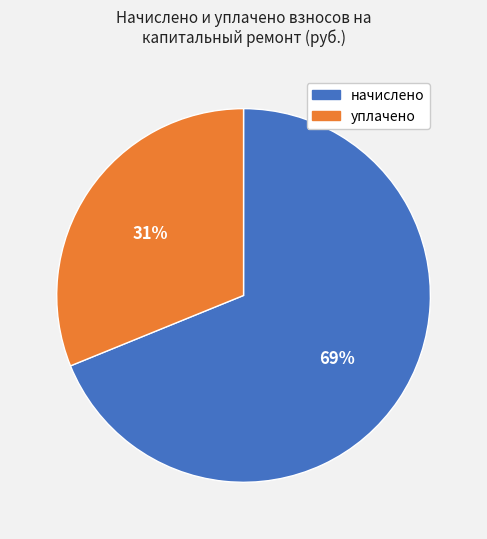

Which category has the smallest portion of the pie?

уплачено